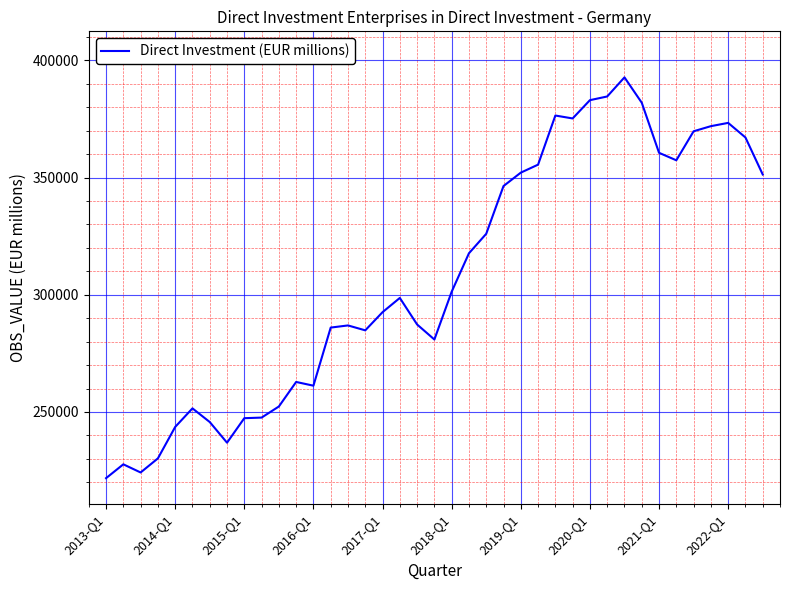

What is the maximum value shown in the chart?

392755